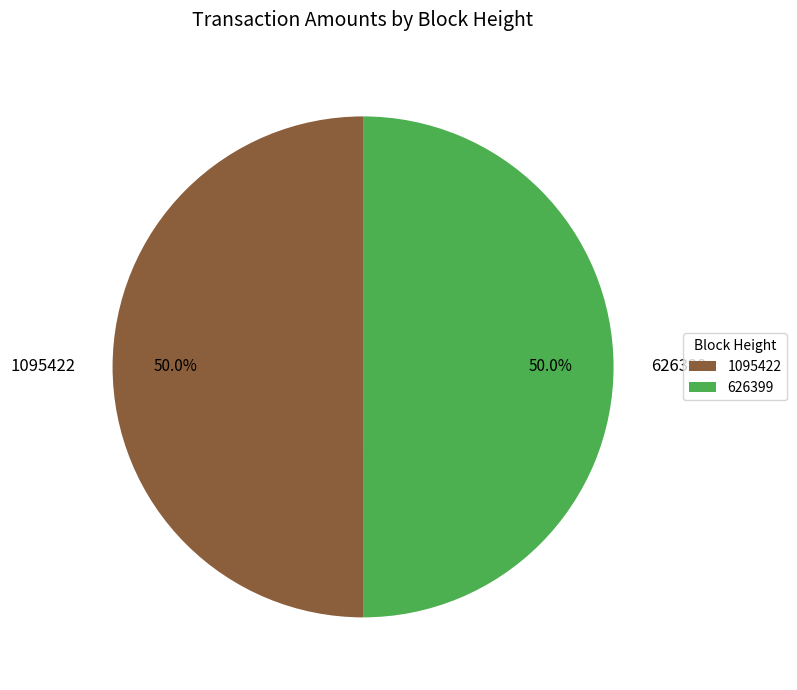

To the nearest percent, what portion does 626399 represent?

50%